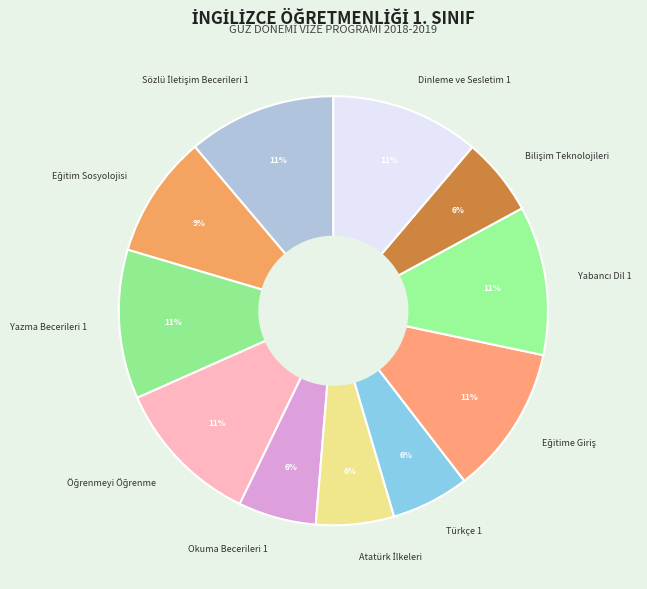

To the nearest percent, what is the average slice percentage?

9%